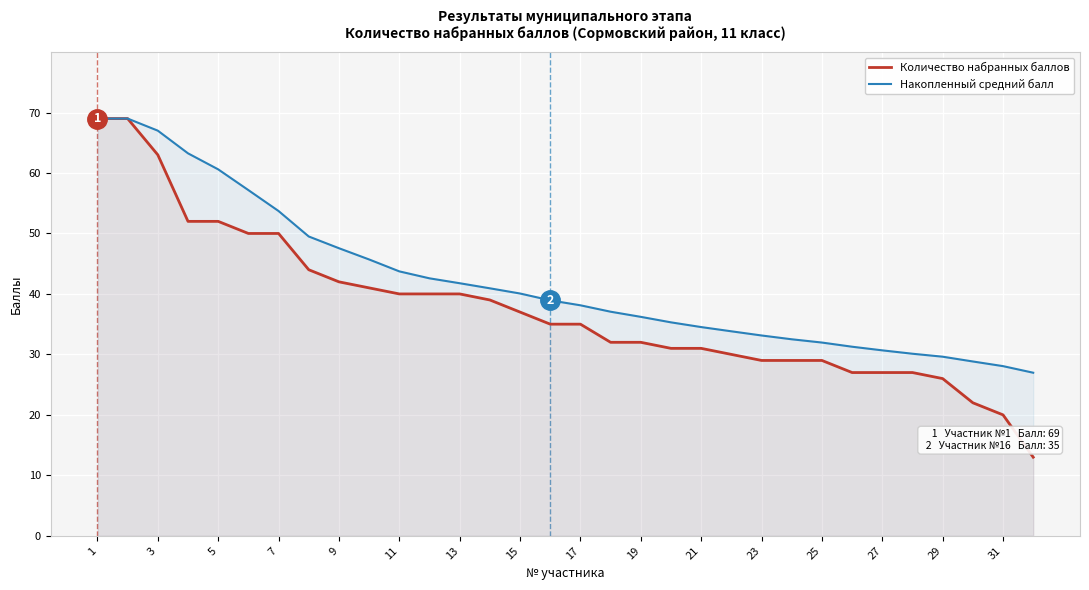

At 23, list the series in order from smallest to largest.

Количество набранных баллов, Накопленный средний балл